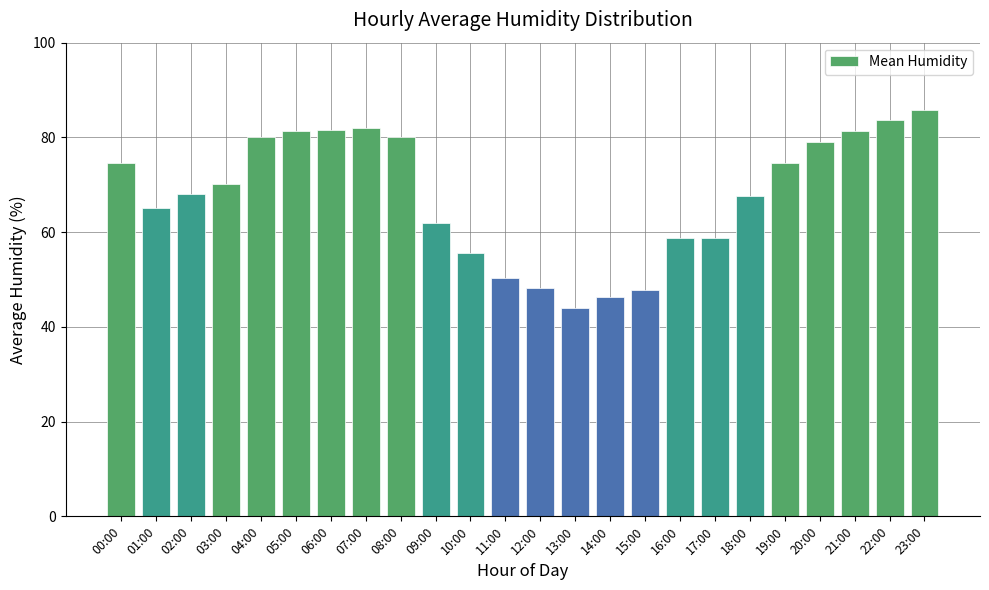

What is the sum of the values at 11:00 and 14:00?

96.7